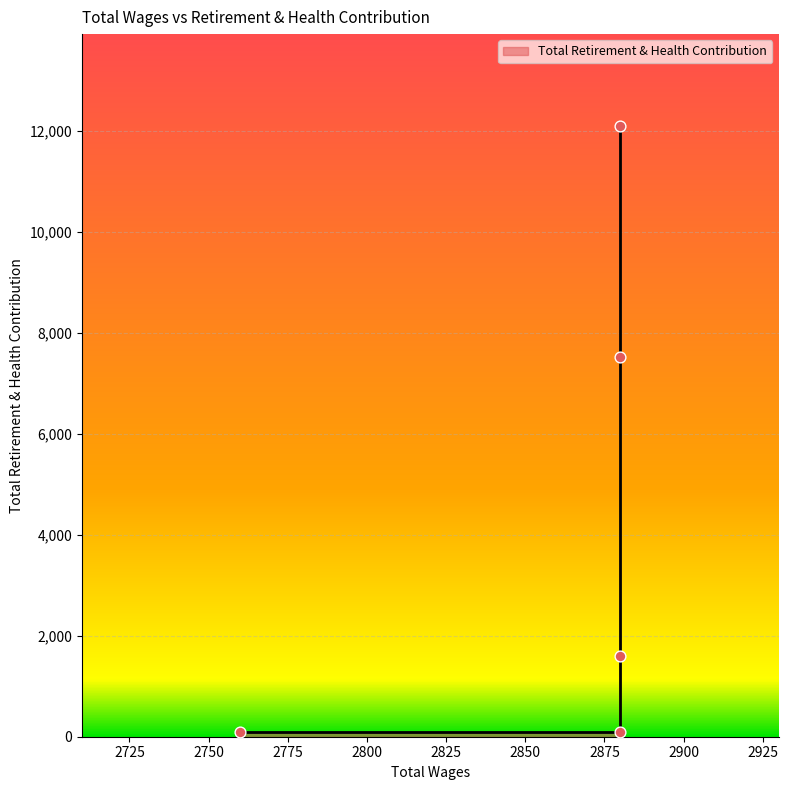

What is the change in value from 2880.0 to 2880.0?

+1515